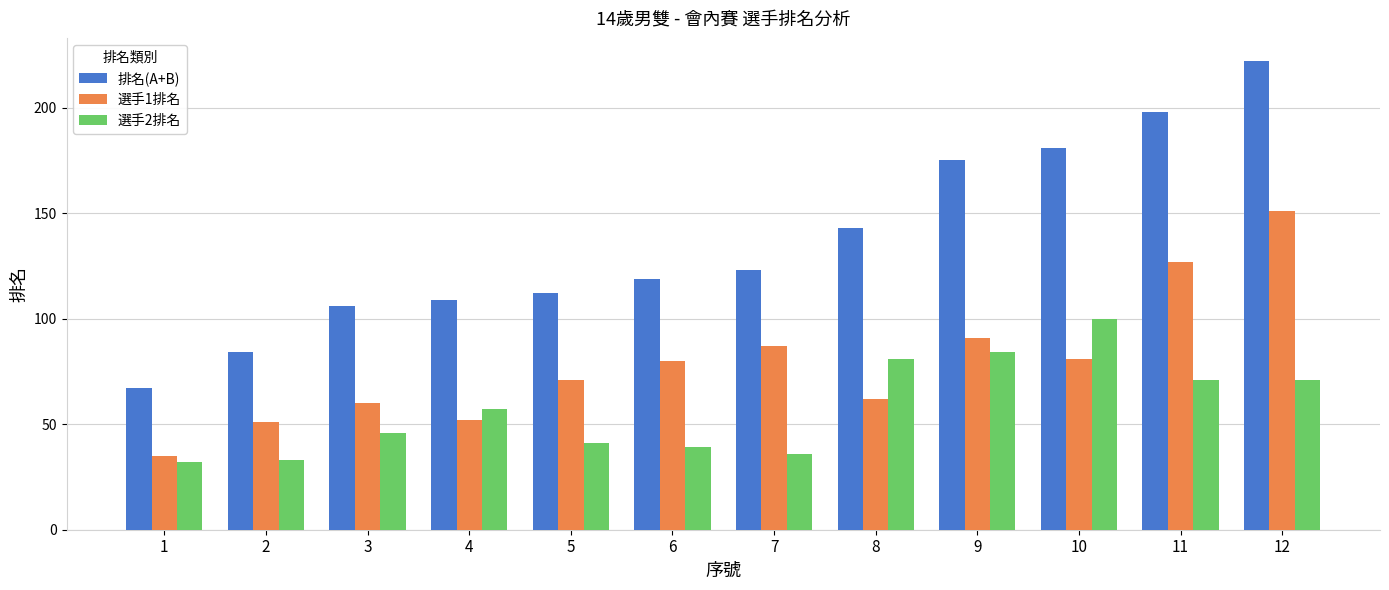

At how many categories does at least one series exceed 149?

4